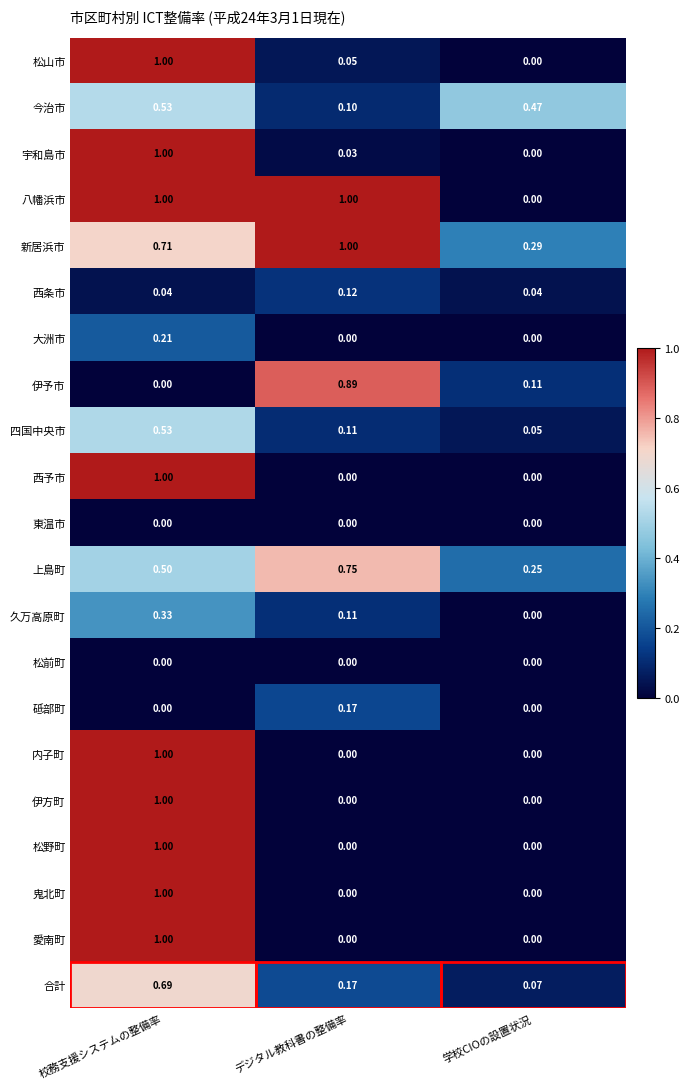

At which label is 松山市 closest to 0?

学校CIOの設置状況